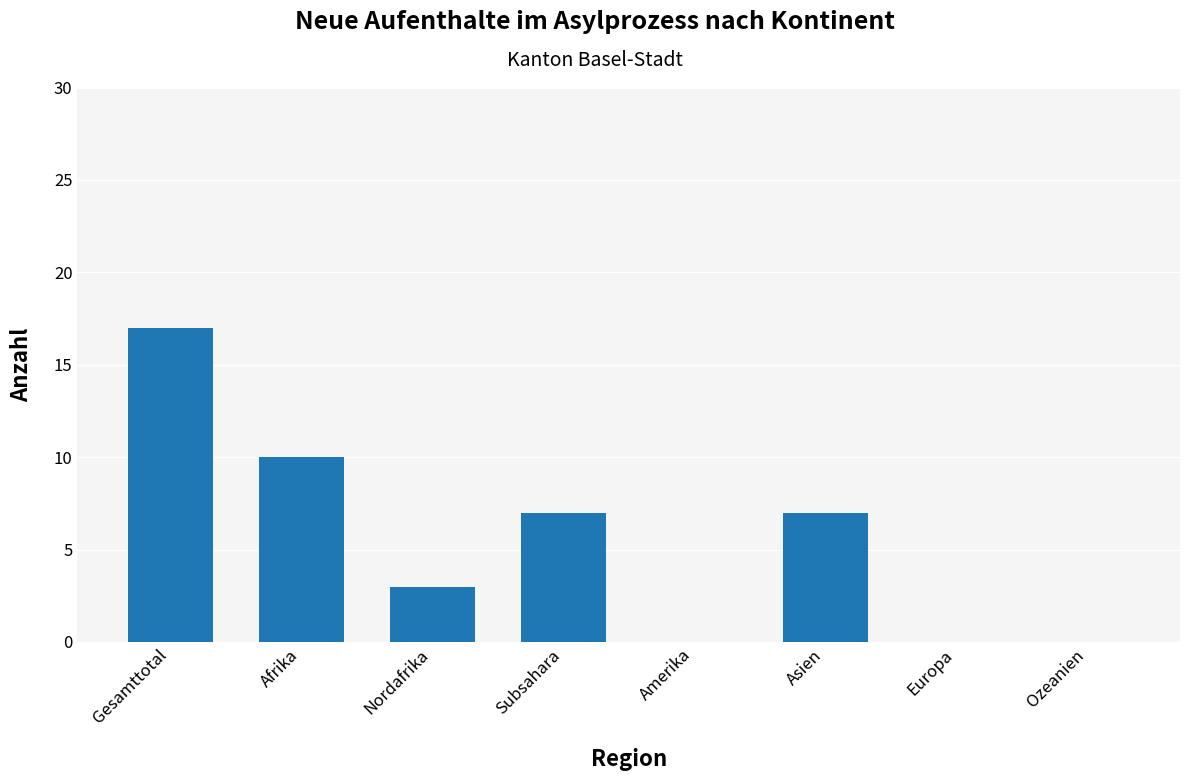

What is the change in value from Nordafrika to Amerika?

-3